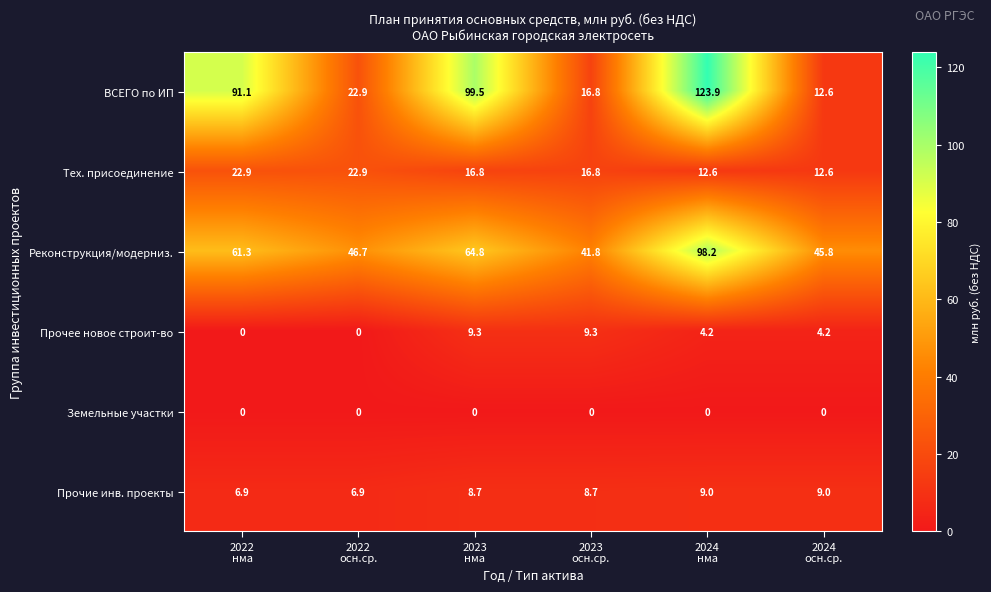

Which series has the widest spread of values?

ВСЕГО по ИП